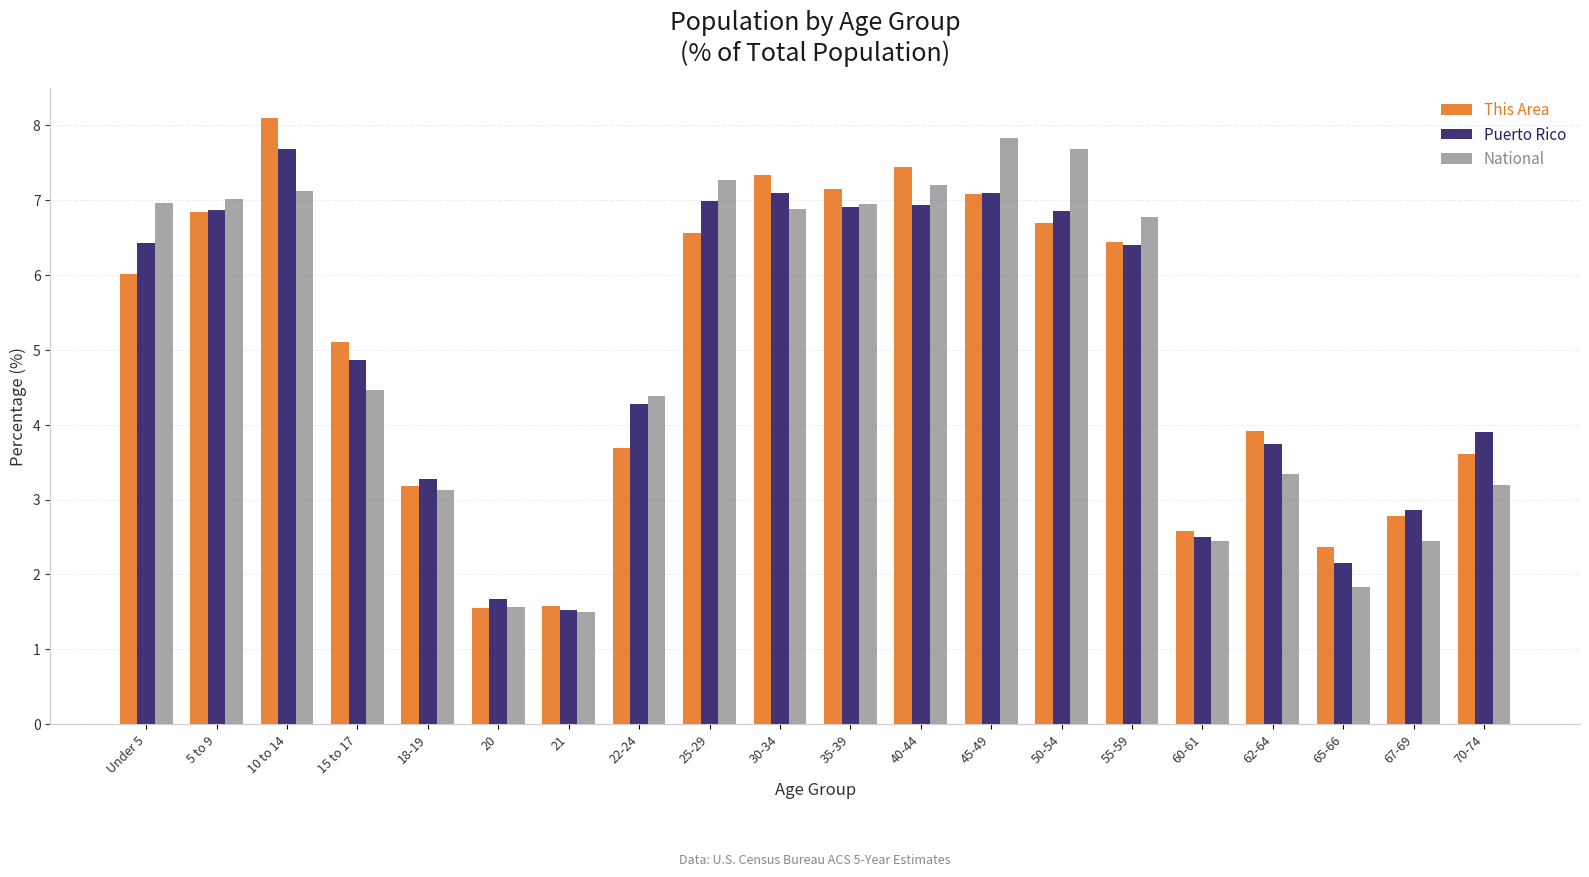

What is the sum of all National values?

100.0